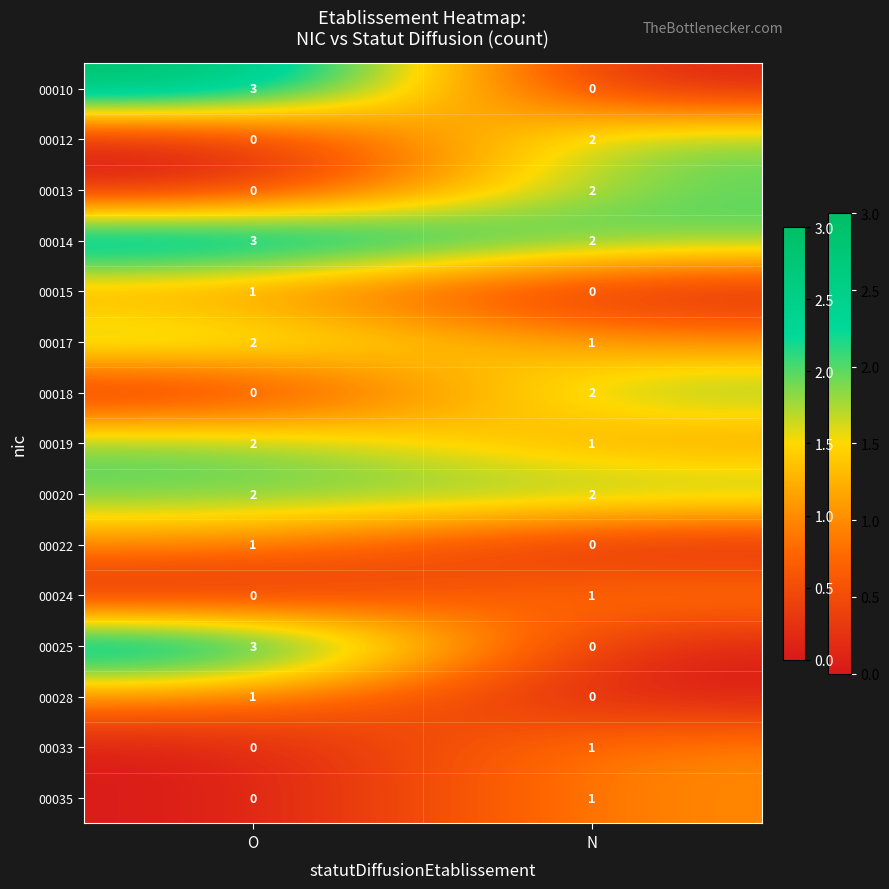

Reading left to right, list all the values displayed in this chart.

00010: O=3	N=0
00012: O=0	N=2
00013: O=0	N=2
00014: O=3	N=2
00015: O=1	N=0
00017: O=2	N=1
00018: O=0	N=2
00019: O=2	N=1
00020: O=2	N=2
00022: O=1	N=0
00024: O=0	N=1
00025: O=3	N=0
00028: O=1	N=0
00033: O=0	N=1
00035: O=0	N=1